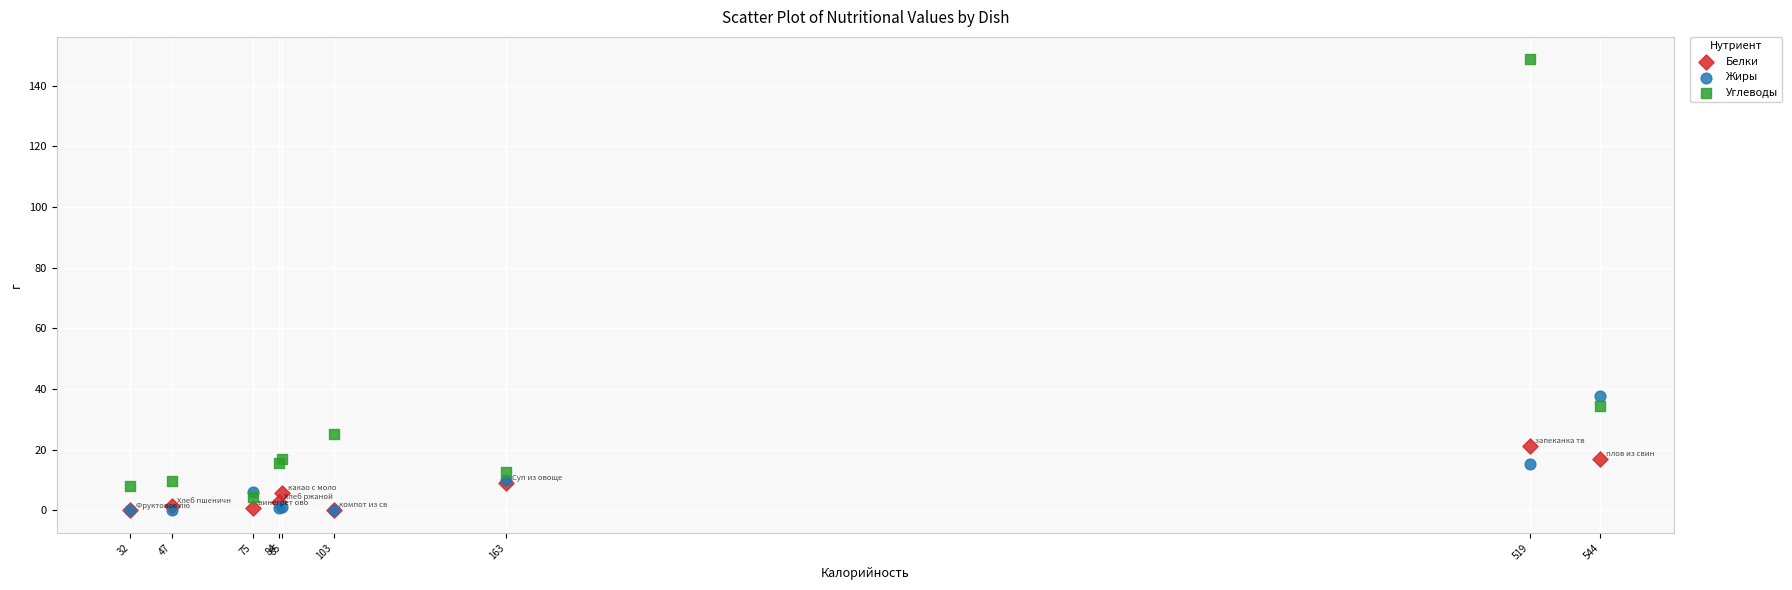

In the Углеводы series, what Y value is closest to 76?

34.5